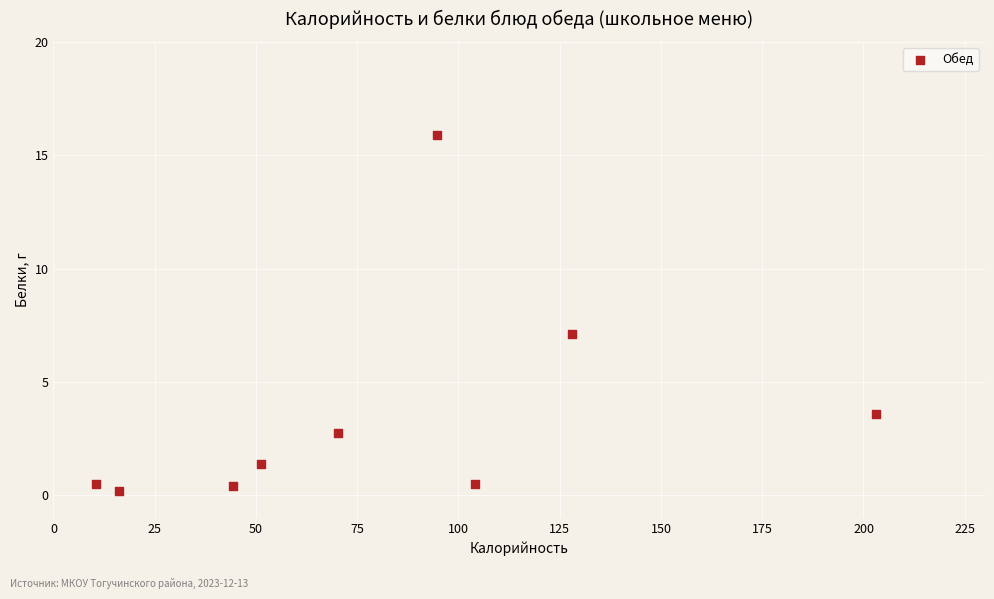

What Y value in the scatter plot is closest to 8?

7.1